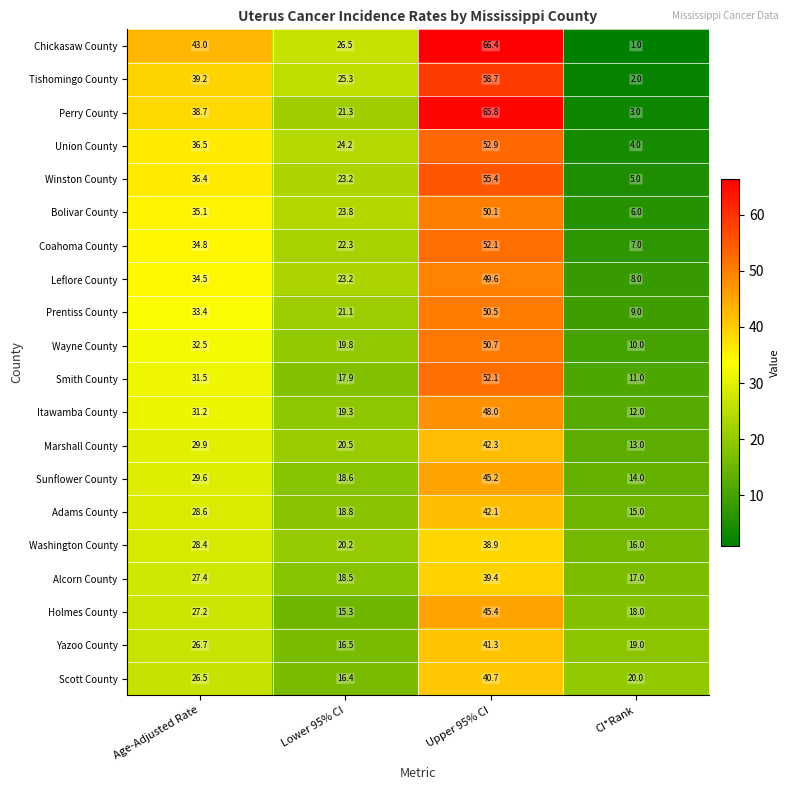

At which category is the sum across all series the highest?

Upper 95% CI